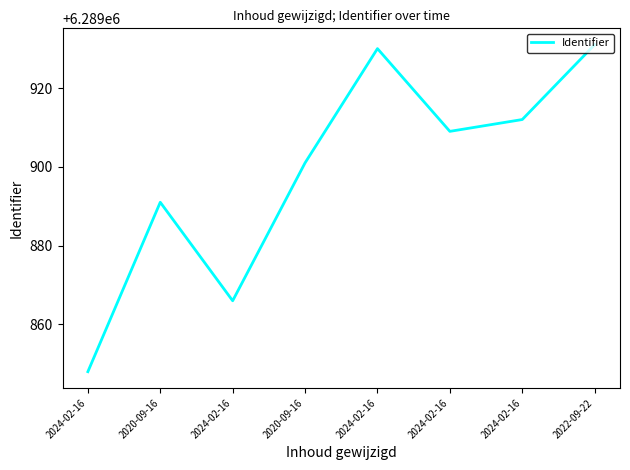

What is the smallest value displayed?

6289848